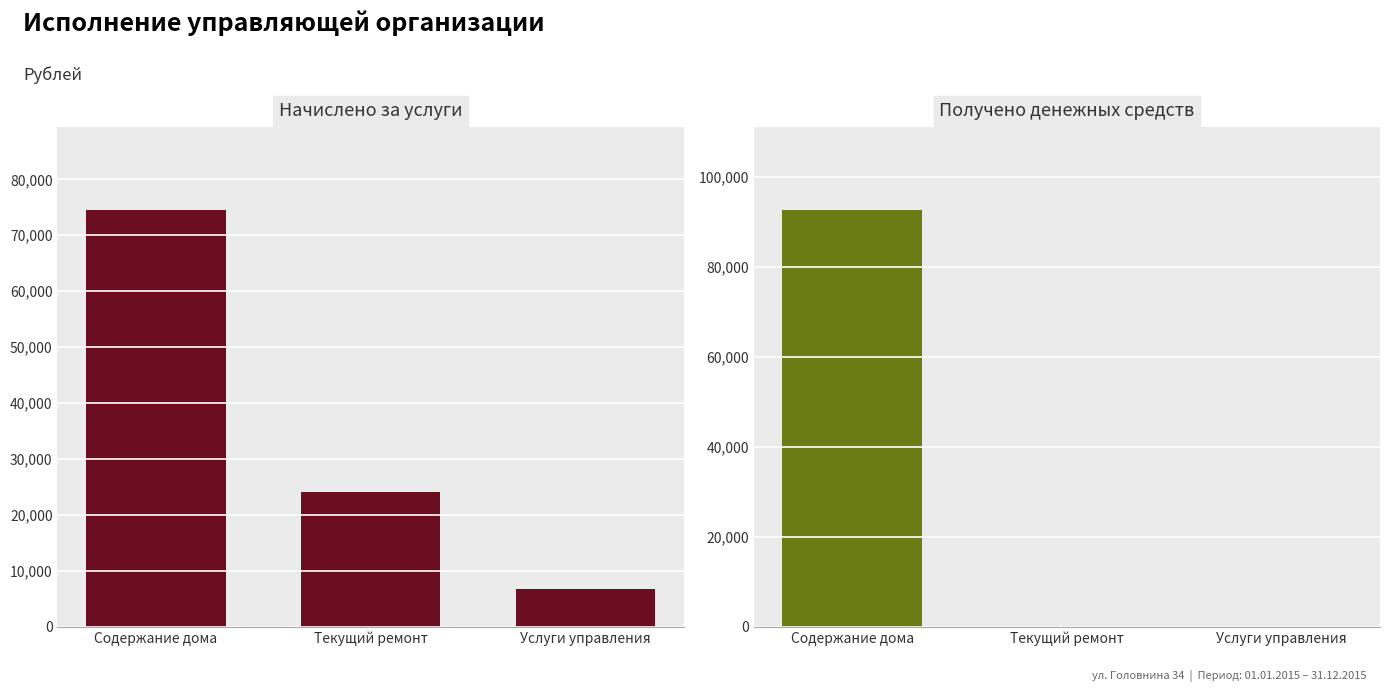

The value of Начислено за услуги at Услуги управления is 6713.9. True or false?

True